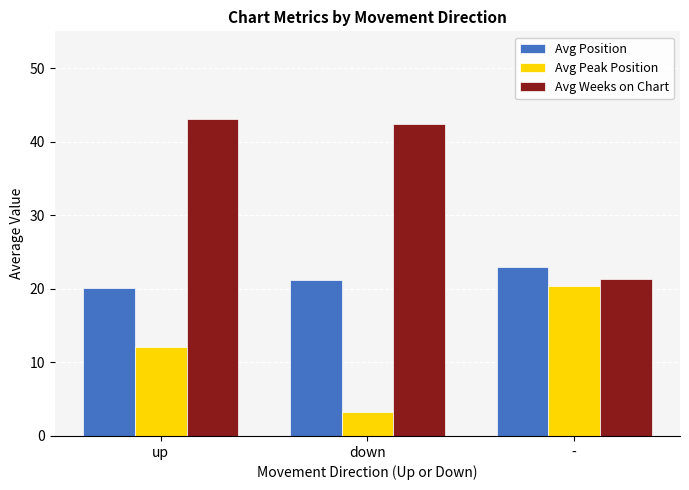

Reading left to right, extract all data points from this chart.

Avg Position: up=20.1	down=21.1	-=23.0
Avg Peak Position: up=12.1	down=3.3	-=20.3
Avg Weeks on Chart: up=43.1	down=42.4	-=21.3